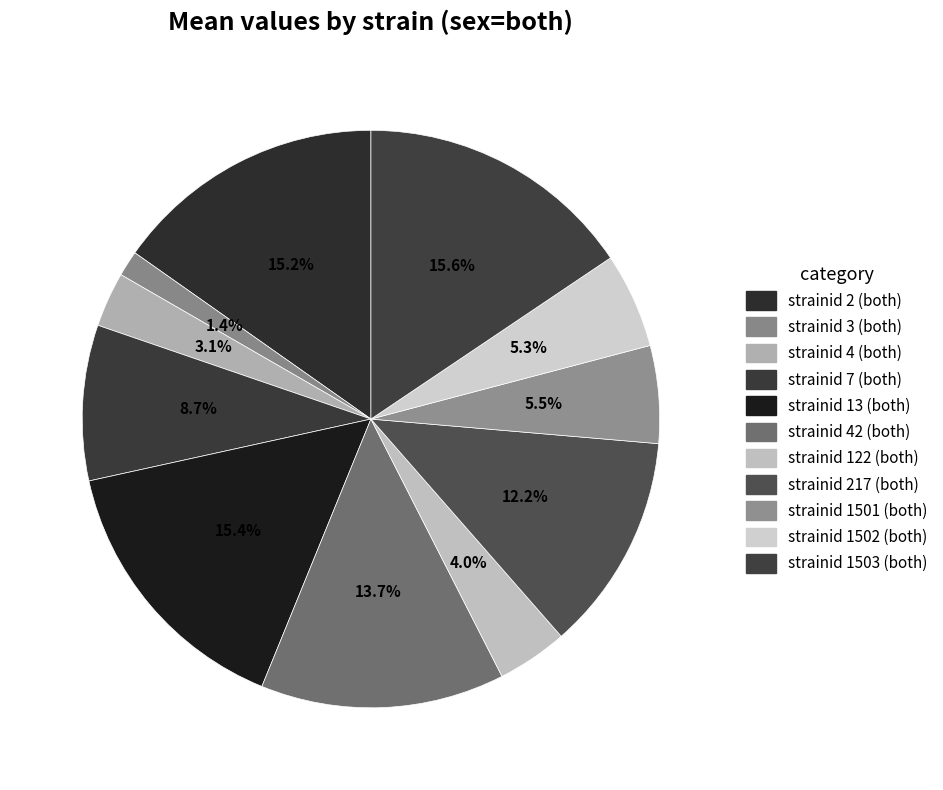

Count the number of slices in the pie.

11